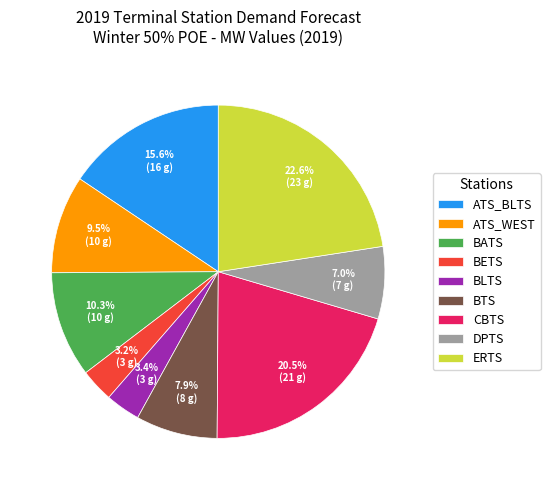

How many slices are in this pie chart?

9